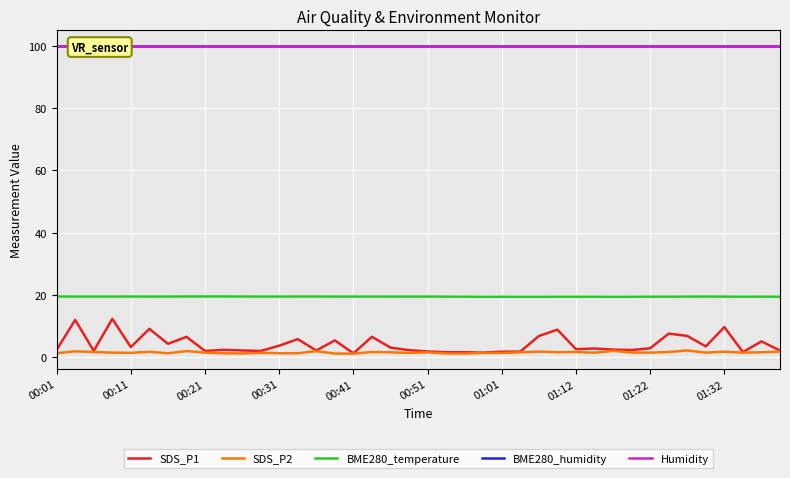

The value of SDS_P1 at 37 is 2.5. True or false?

False